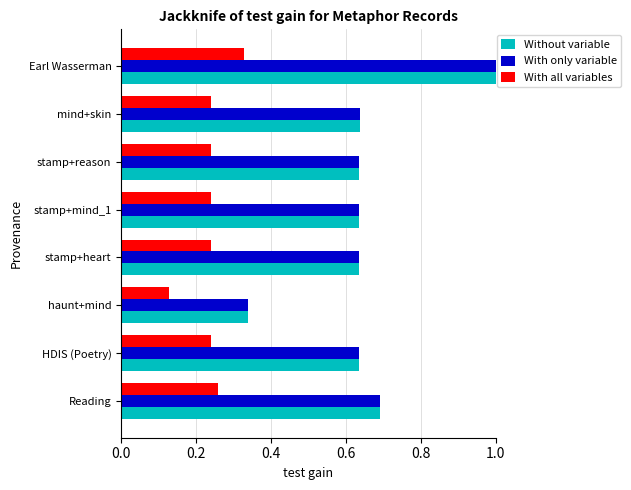

The value of Without variable at HDIS (Poetry) is 0.1. True or false?

False